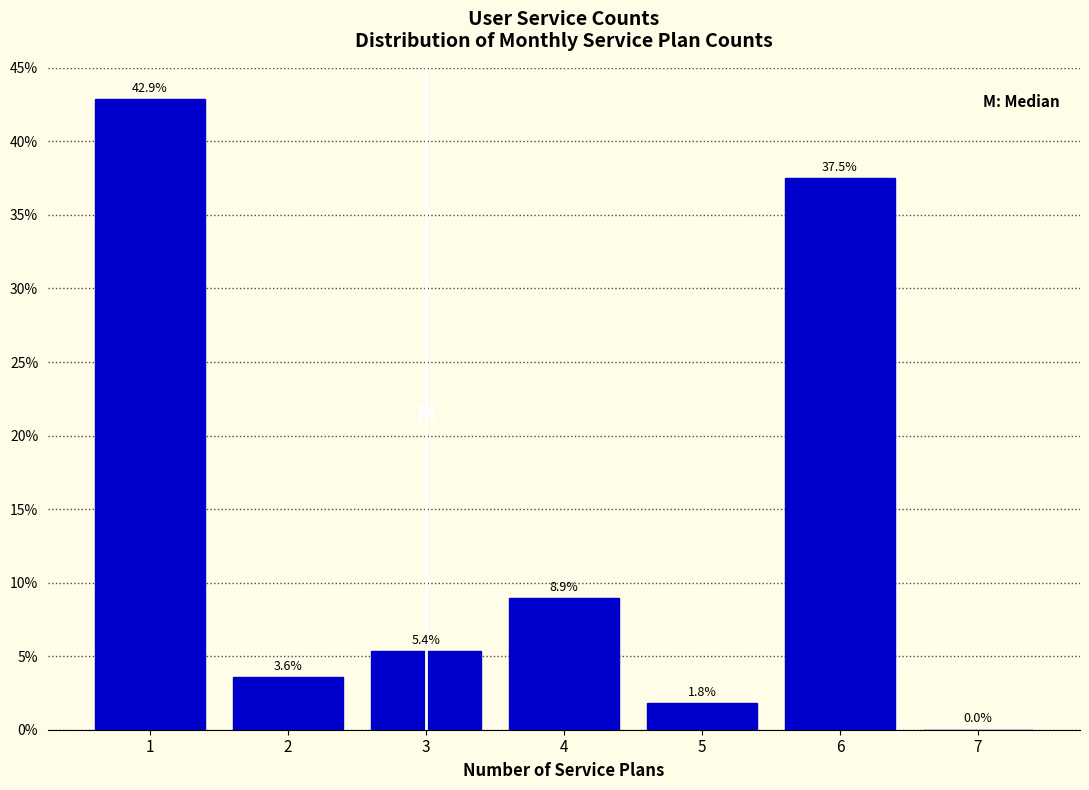

Which range on the x-axis has the tallest bar?

0.5 to 1.5